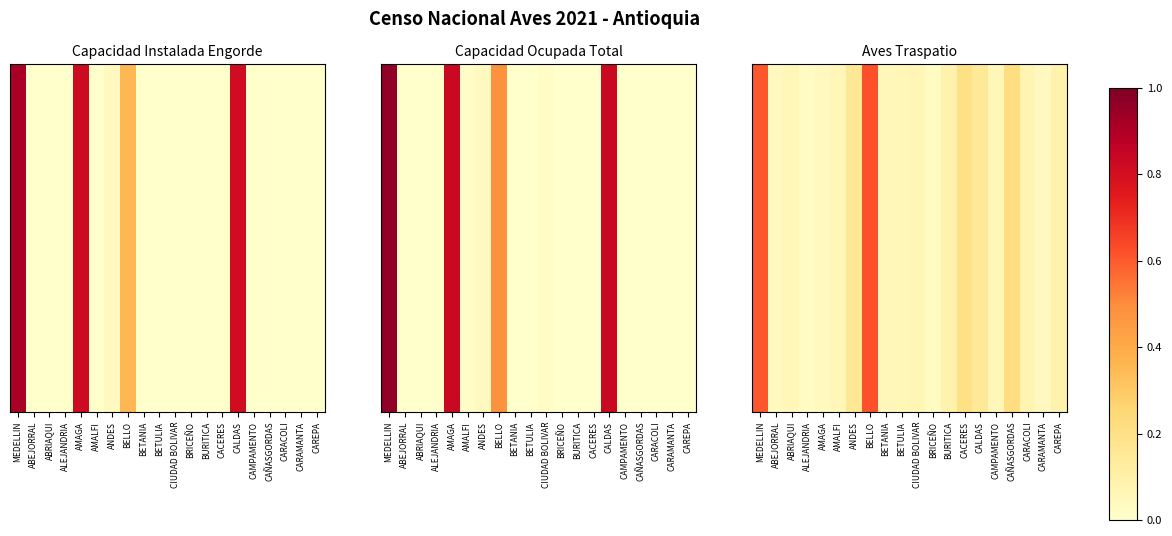

Read the value at BRICEÑO, to the nearest 50.

450